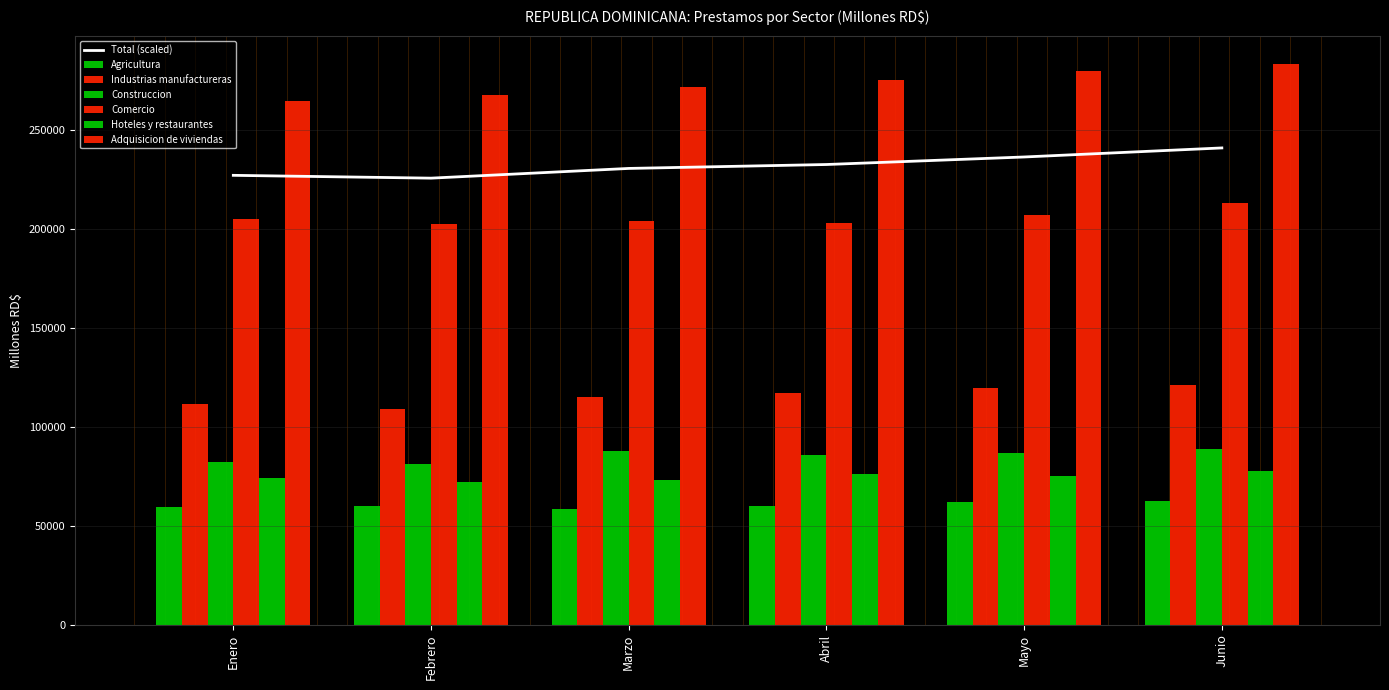

At Abril, list the series in order from smallest to largest.

Agricultura, Hoteles y restaurantes, Construccion, Industrias manufactureras, Comercio, Adquisicion de viviendas